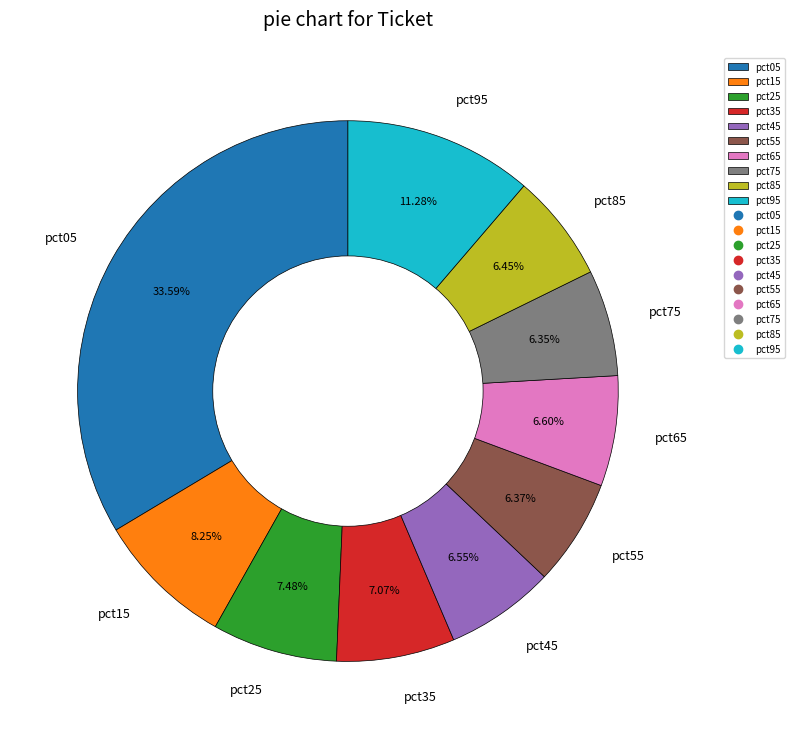

To the nearest percent, what portion does pct95 represent?

11%